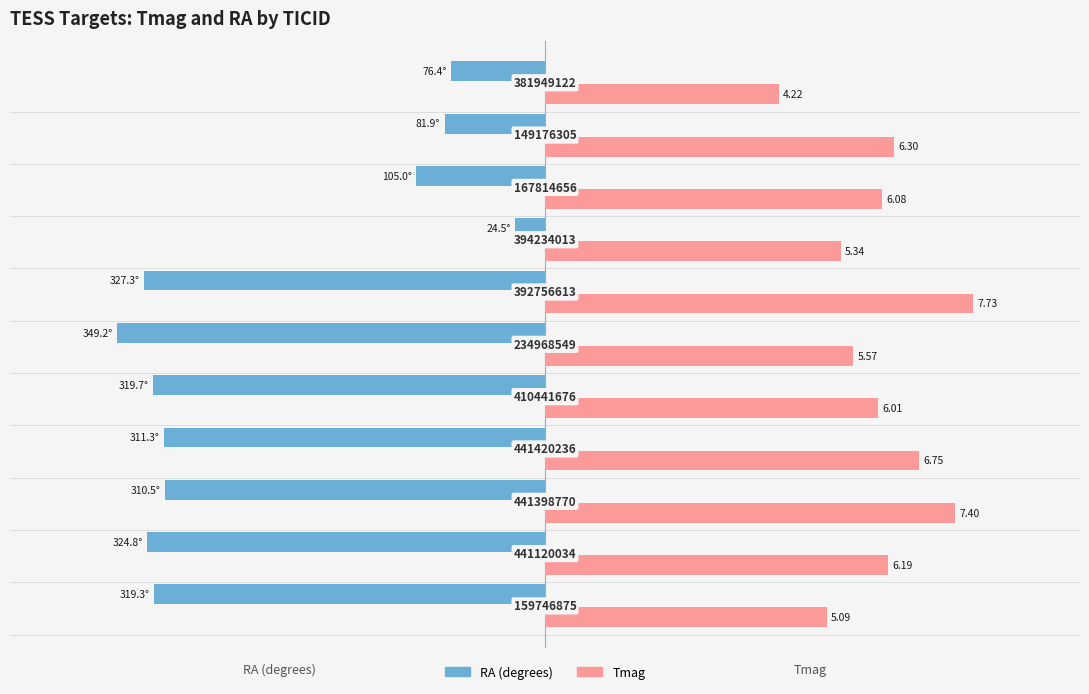

What is the value of the Tmag (normalized) bar at the 8th from the left?

0.7